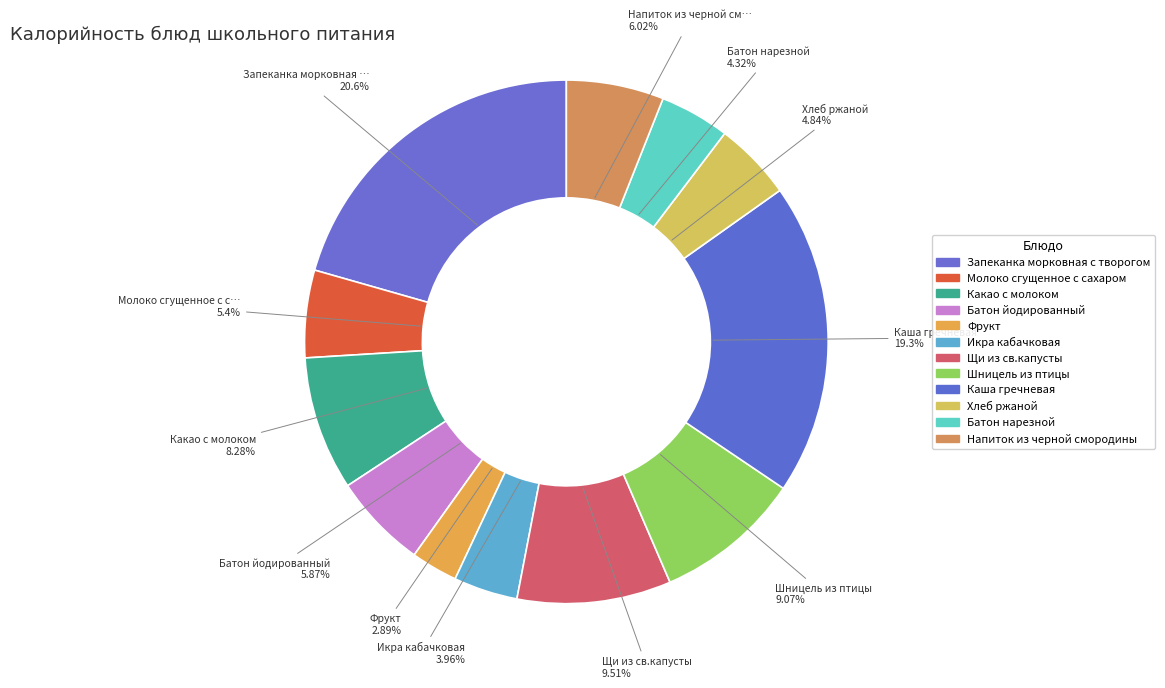

Combined, what portion of the pie is Батон нарезной and Шницель из птицы?

13.4%